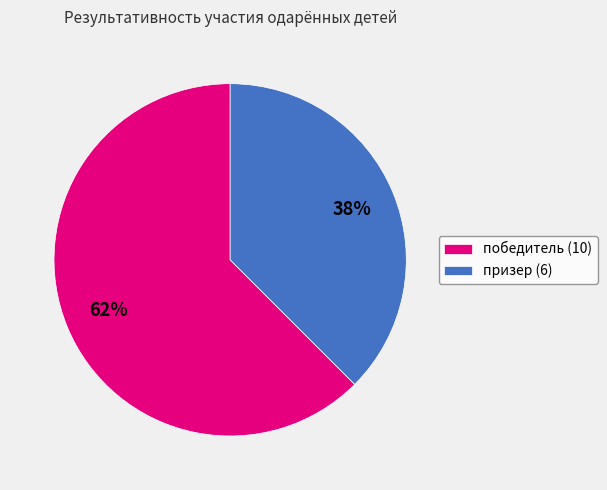

Do победитель (10) and призер (6) together represent more than half of the pie?

Yes